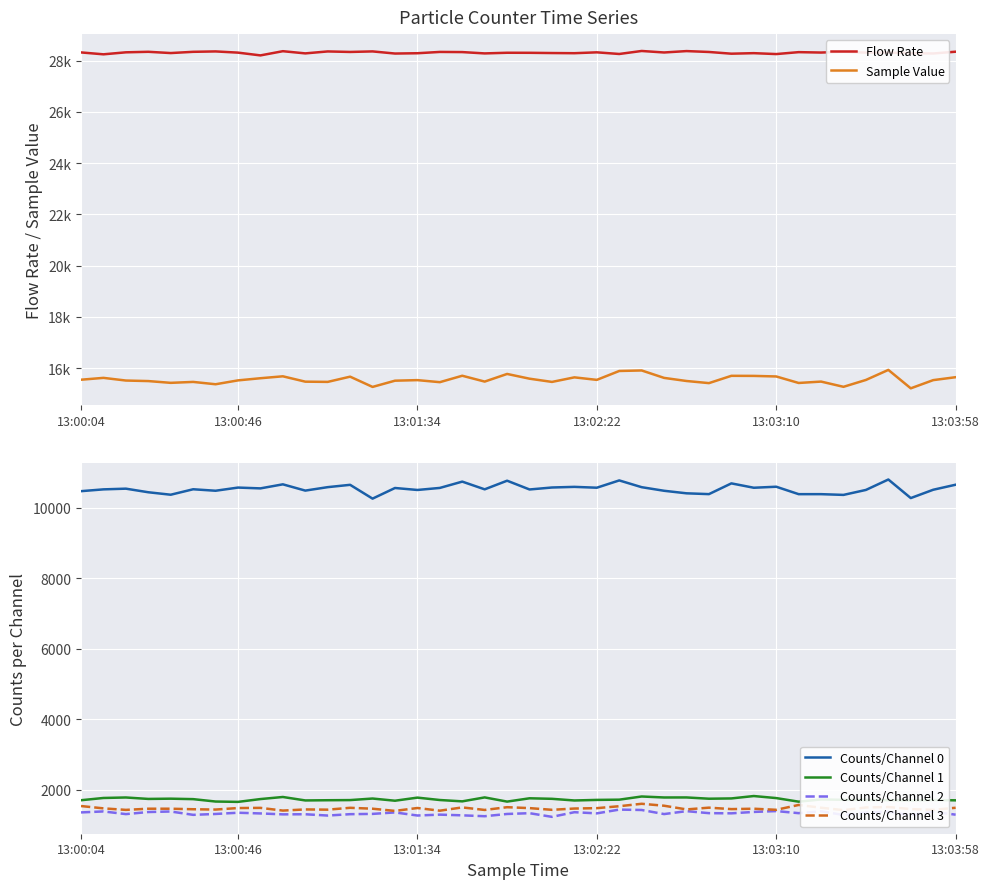

What is the value of the Counts/Channel 3 point at the 29th from the left?

1487.0